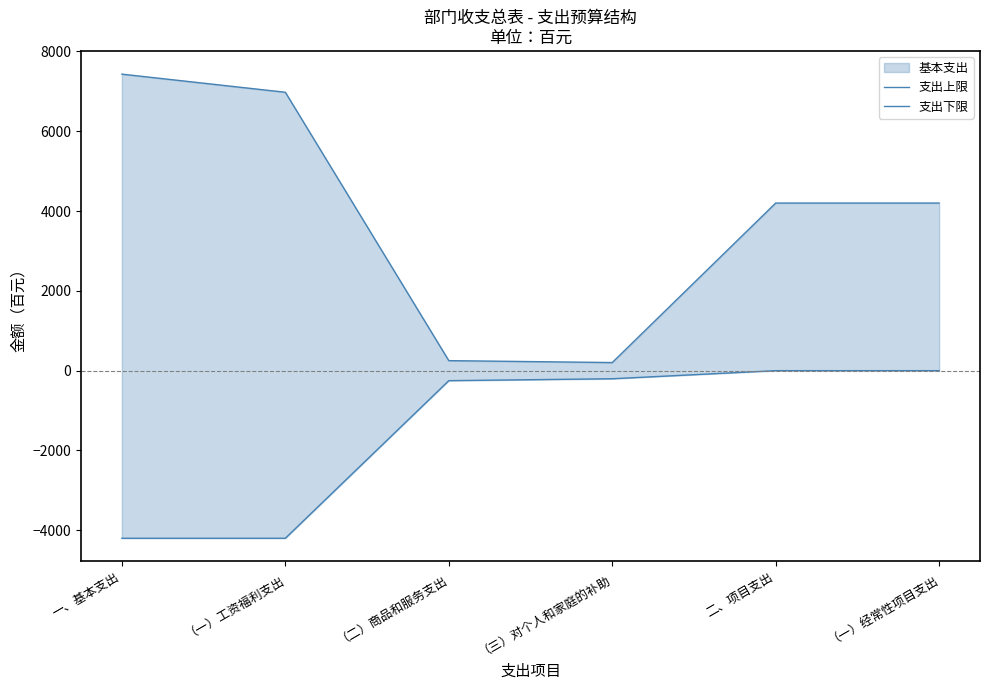

Which series has the largest total across all categories?

支出上限